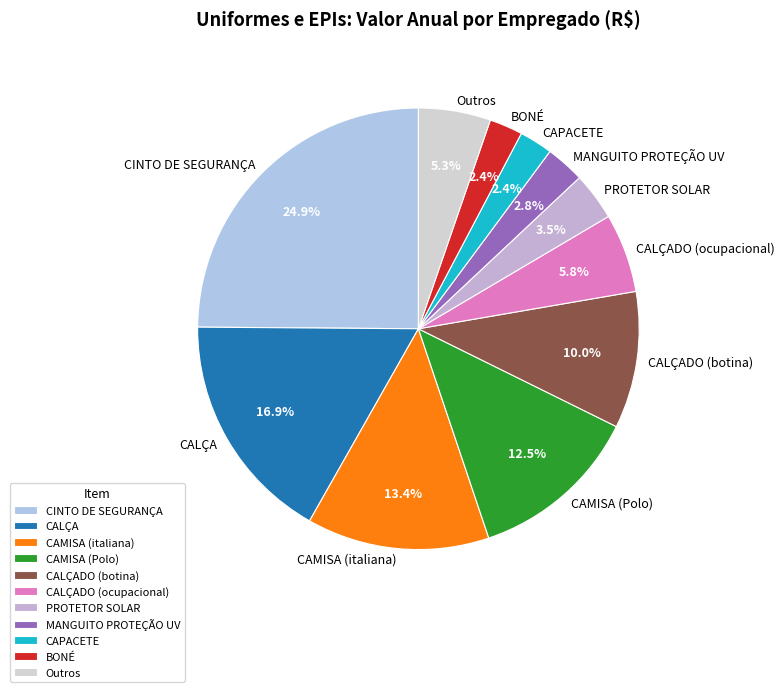

To the nearest percent, what portion does MANGUITO PROTEÇÃO UV represent?

3%